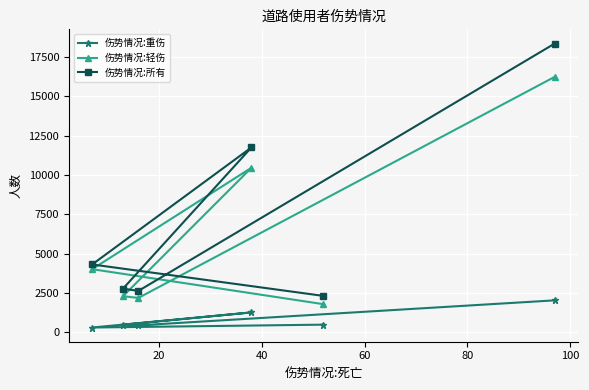

Rank the series by their maximum value, from highest to lowest.

伤势情况:所有, 伤势情况:轻伤, 伤势情况:重伤